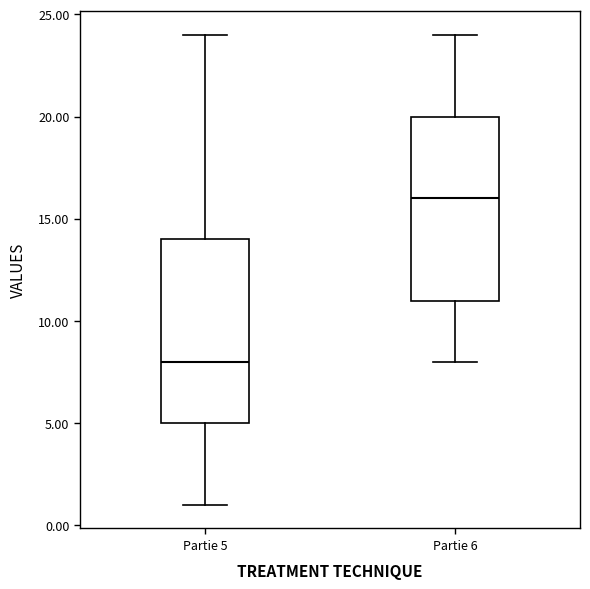

Reading left to right, transcribe this box plot: for each box, give where its median line is, the range the box spans, and where its two whiskers end, as read against the y-axis. The values are not printed on the chart, so give them approximately, as read against the axis.

Partie 5: median 8, box 5 to 14, whiskers 1 to 24
Partie 6: median 16, box 11 to 20, whiskers 8 to 24